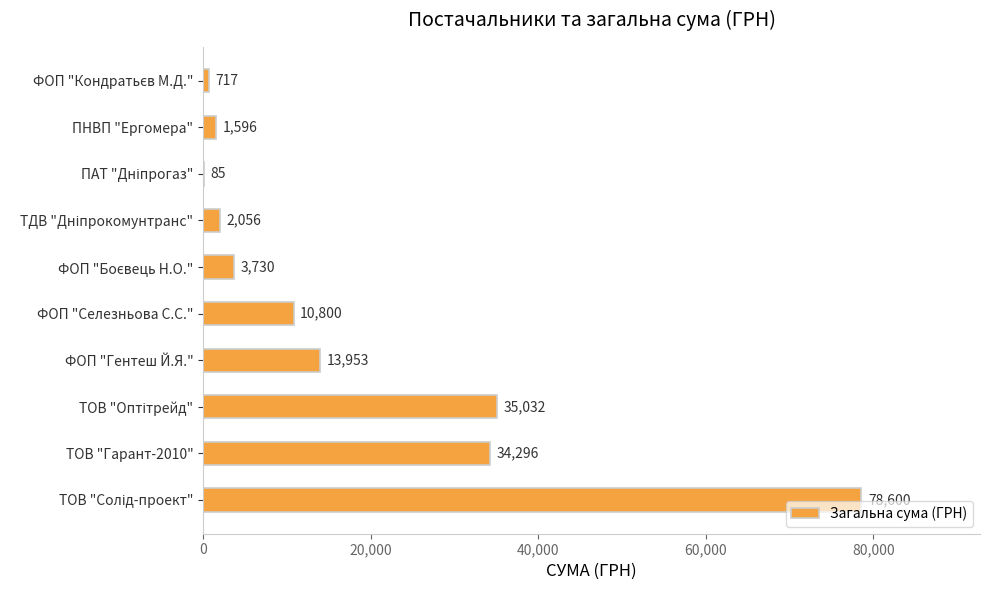

Read the value at ПНВП "Ергомера".

1596.0